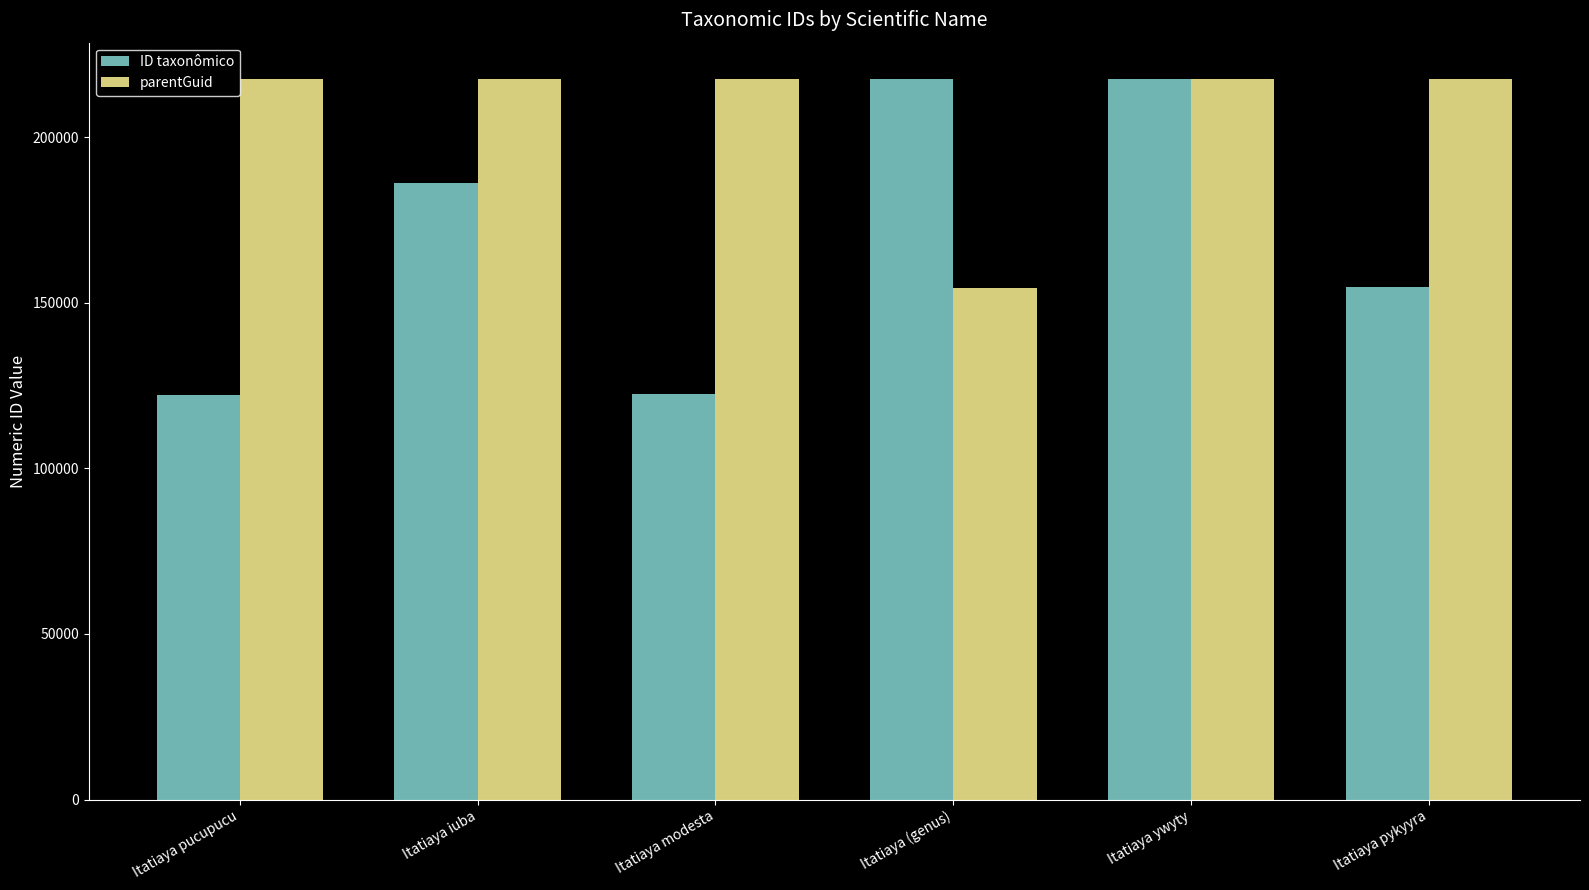

Is the value of ID taxonômico at Itatiaya pucupucu greater than the value of parentGuid at Itatiaya (genus)?

No